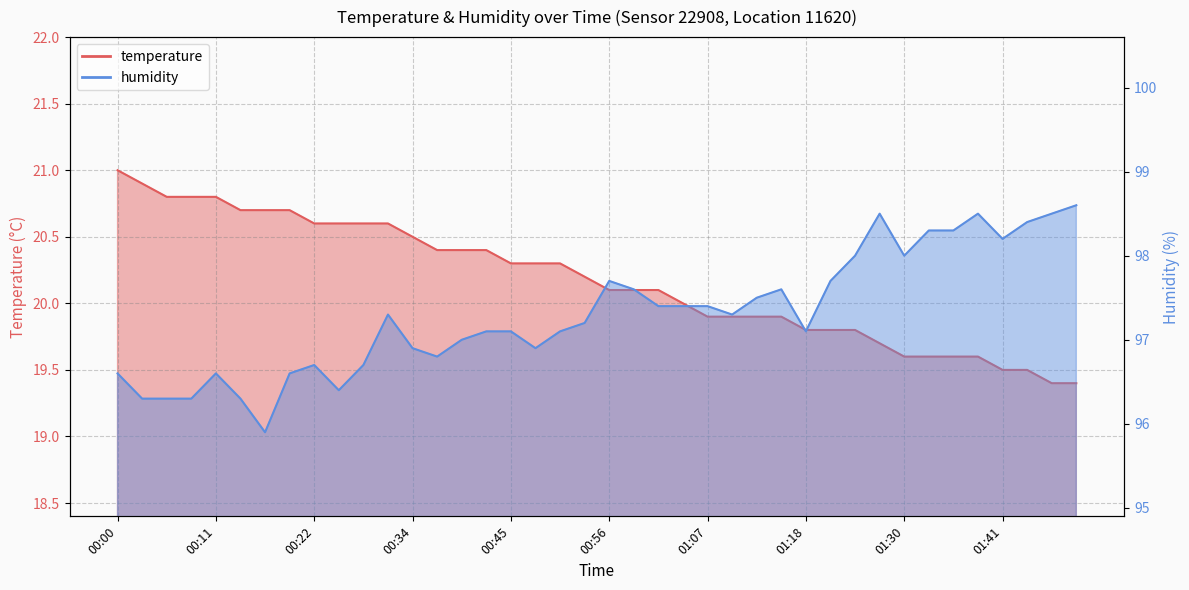

What are all the series names shown in the legend?

temperature, humidity